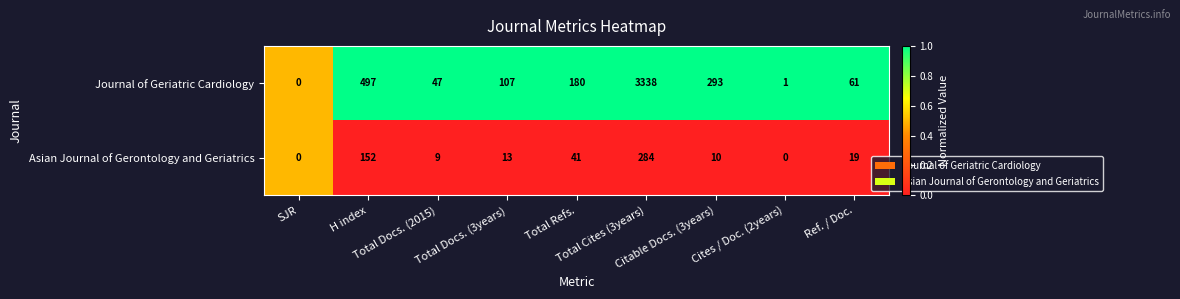

Count the number of data series in this chart.

2